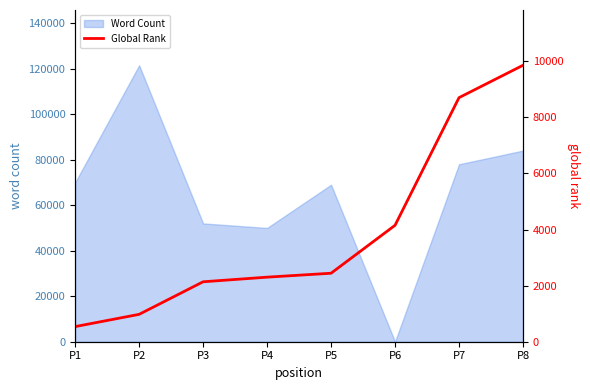

What is the highest value of the Word Count series?

121500